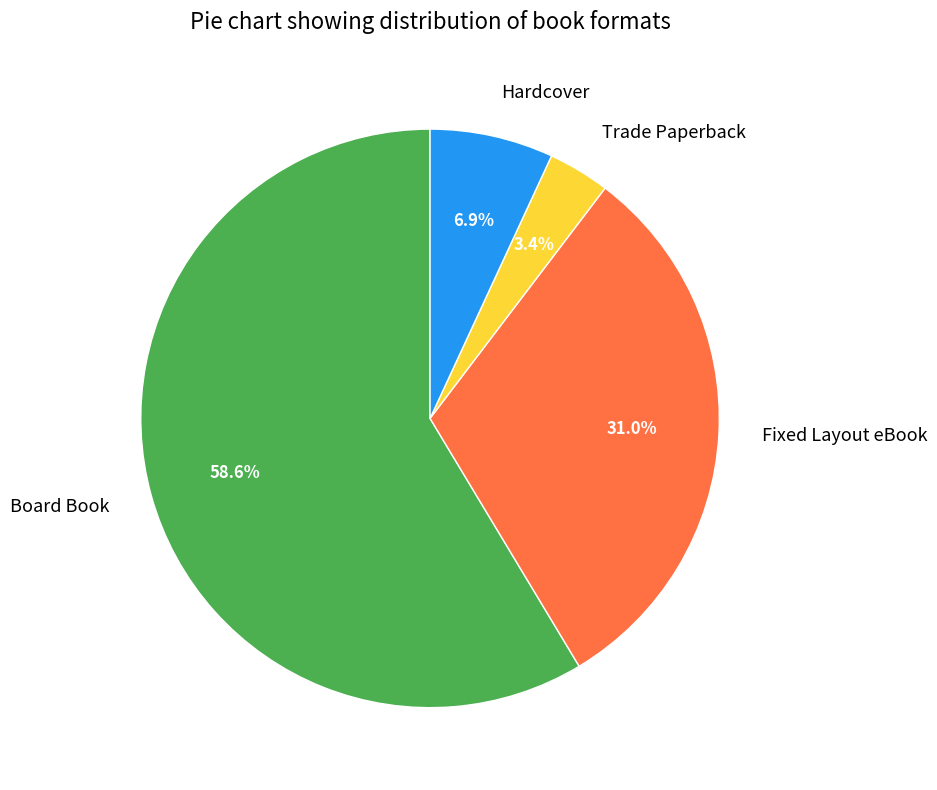

The Board Book slice represents 50% of the pie. True or false?

False